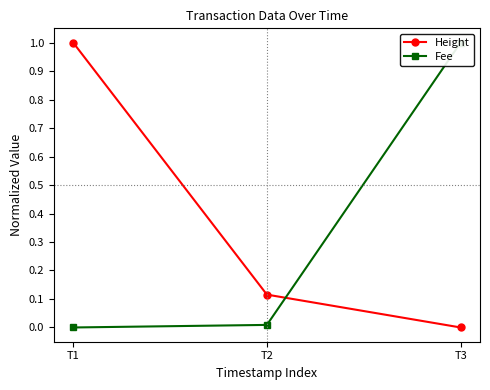

True or false: Height has a value of -0.4 at T3.

False